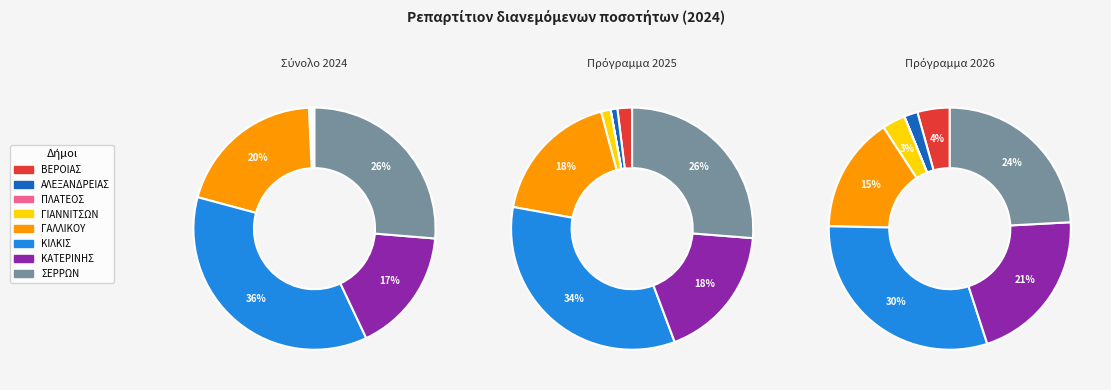

Is there a majority slice in this chart?

No